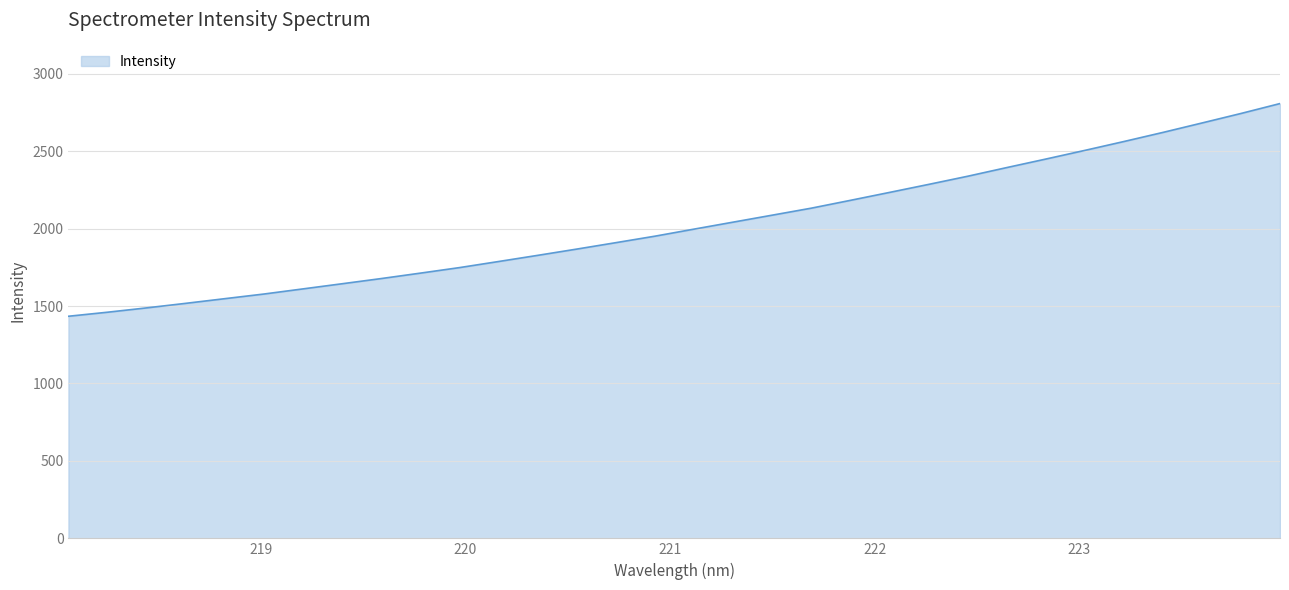

What is the maximum value shown in the chart?

2806.9